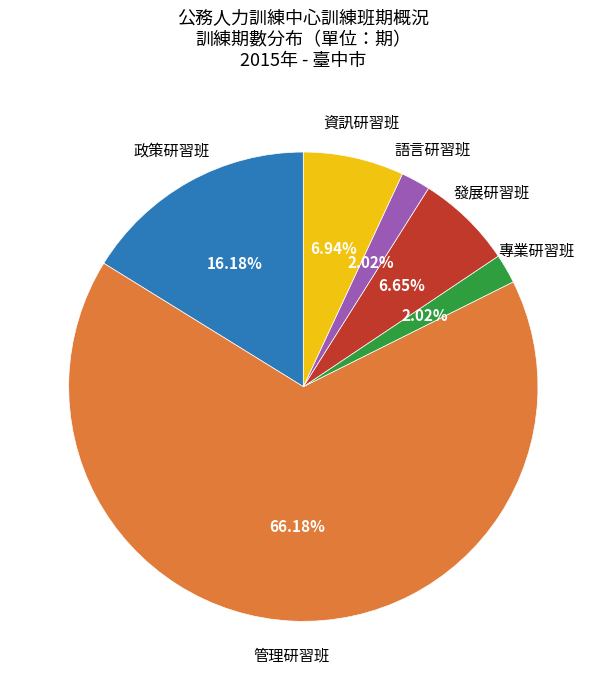

Approximately how many times larger is the value at 語言研習班 compared to 資訊研習班?

0.3